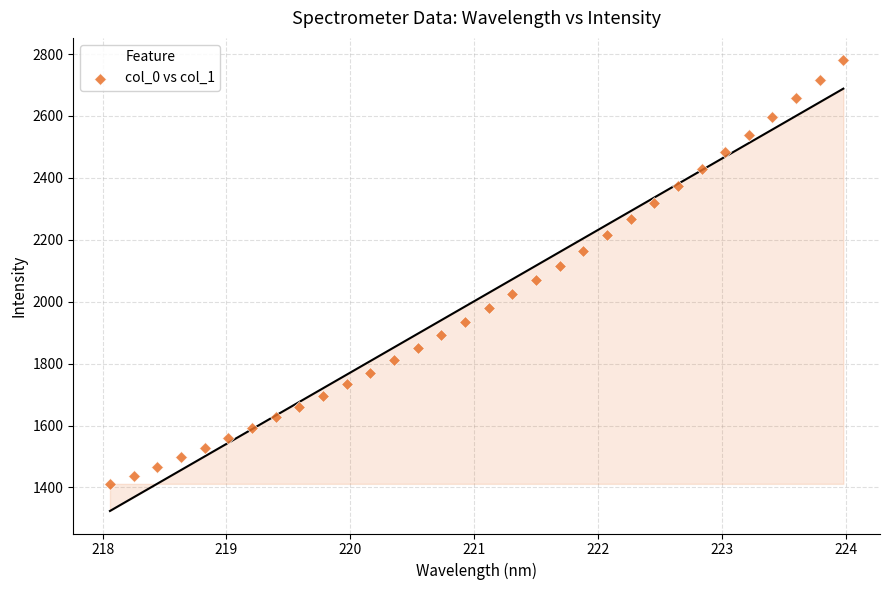

What is the range of Y values (max minus min)?

1367.8